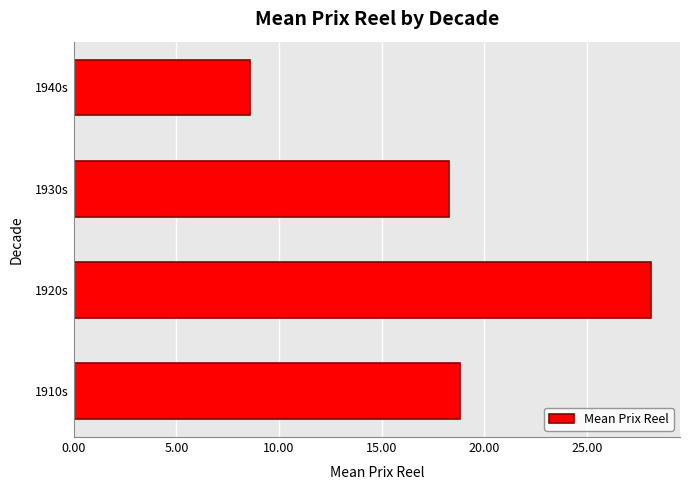

The value at 1920s is 28.1. True or false?

True